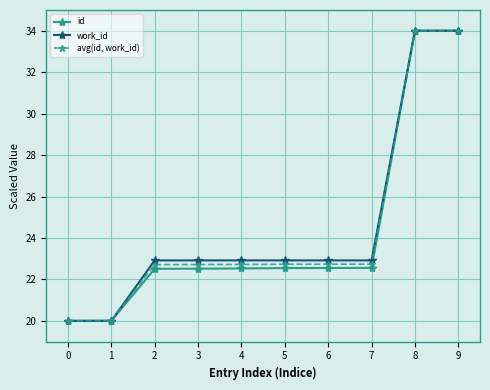

How many data points does each series have?

10